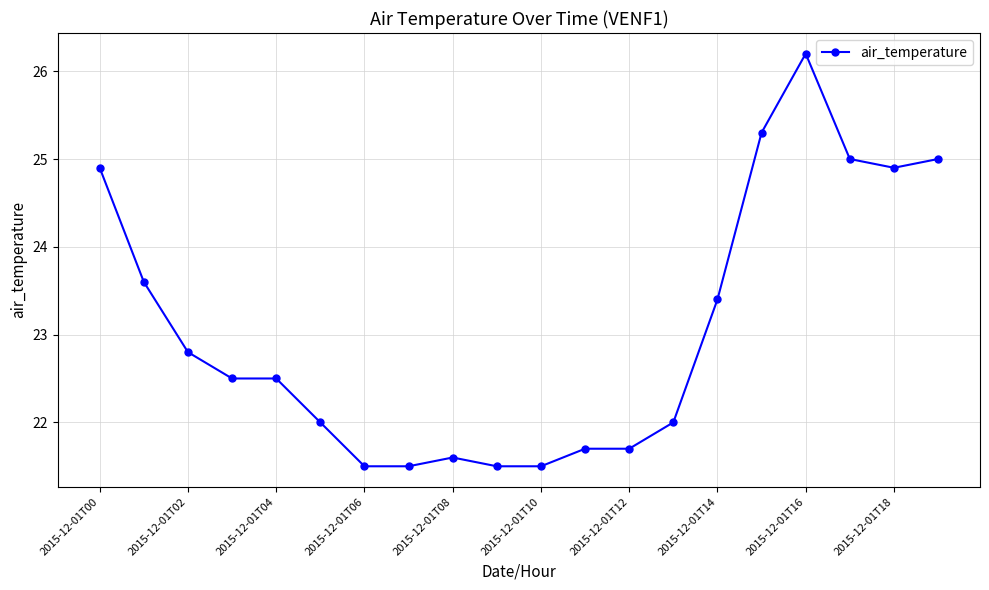

What is the value of the 18th point from the left?

25.0